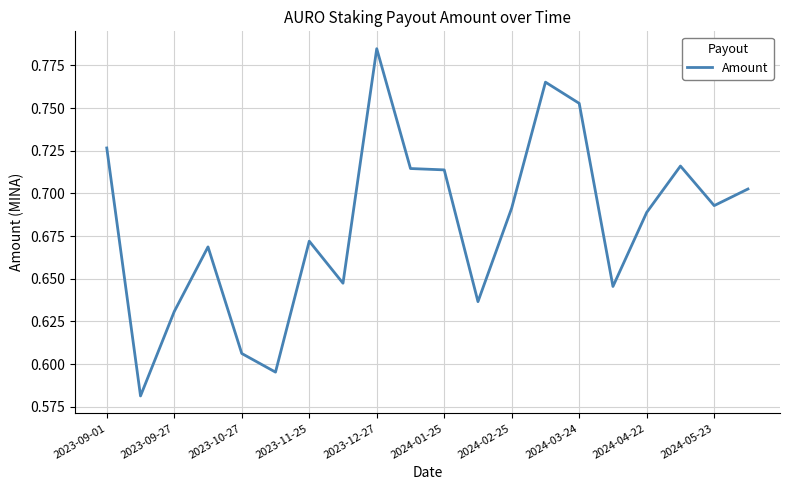

Which category has the highest value across all series?

2023-12-27